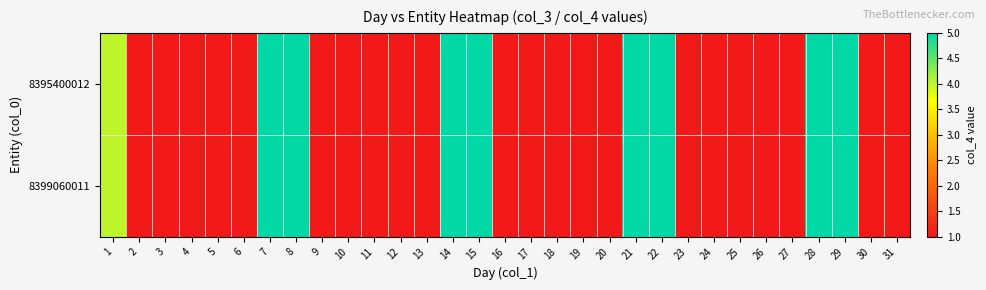

Which category has the lowest value across all series?

2